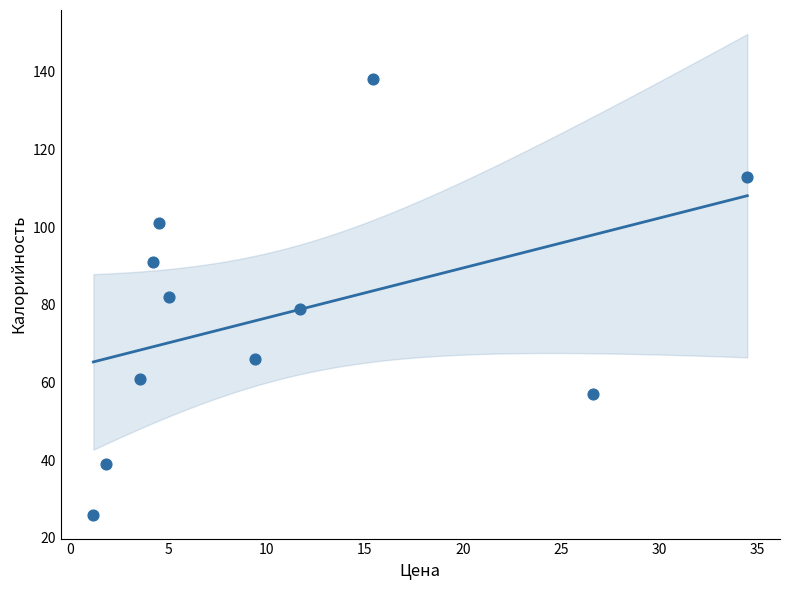

What is the range of Y values (max minus min)?

112